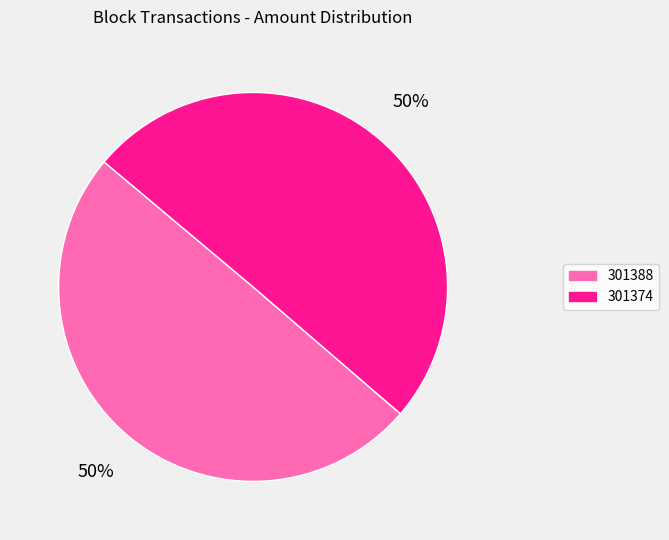

Count the number of slices in the pie.

2